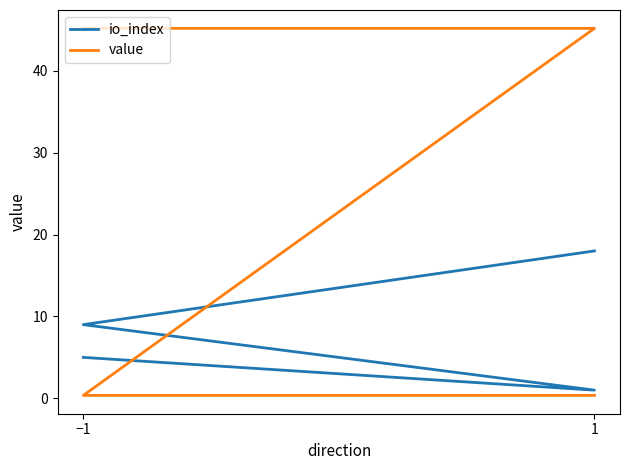

What is the label of the 4th point from the right?

−1